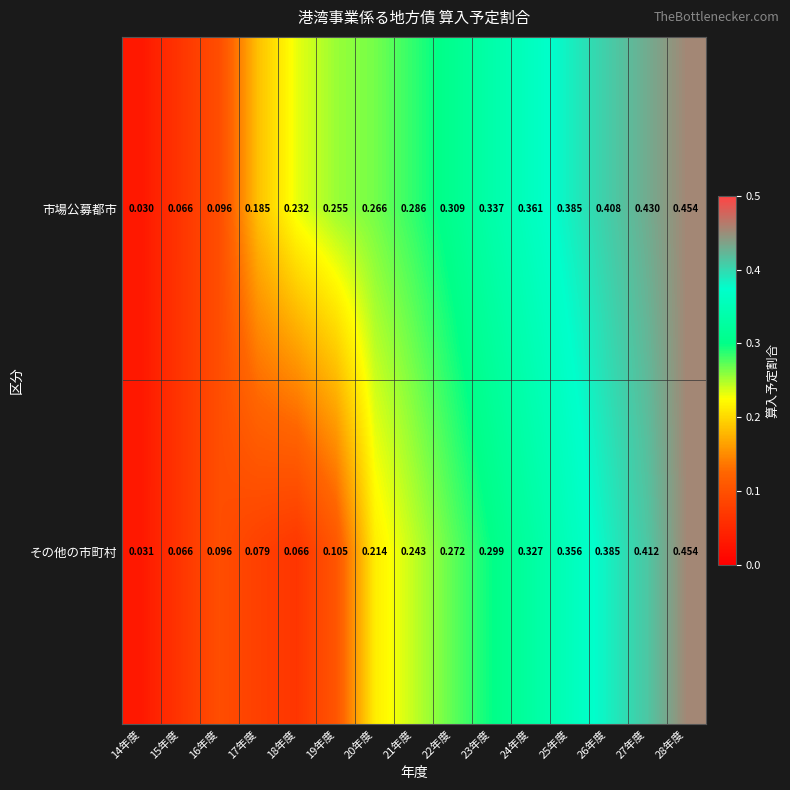

Which series has the largest total across all categories?

市場公募都市